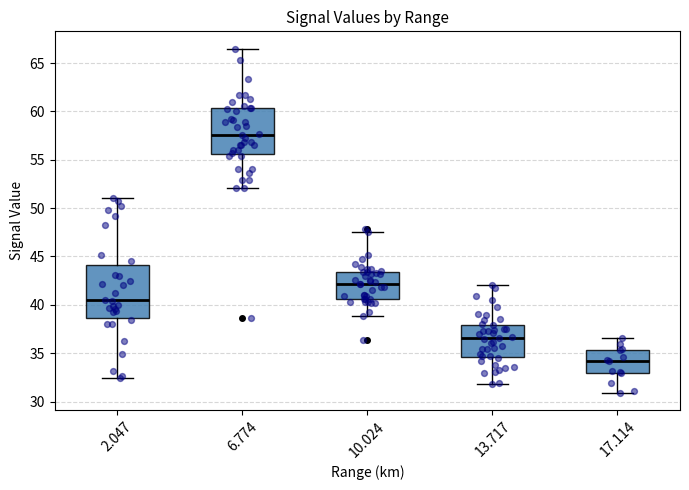

Comparing the boxes themselves (not the whiskers), which one is the tallest?

2.047